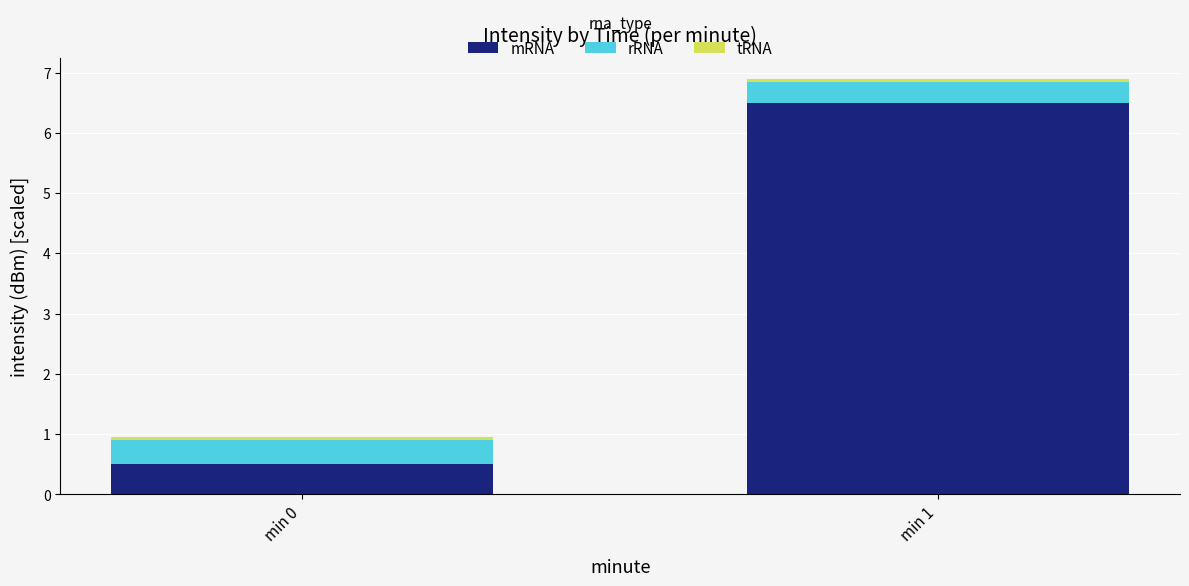

At which label does mRNA first exceed 6?

min 1